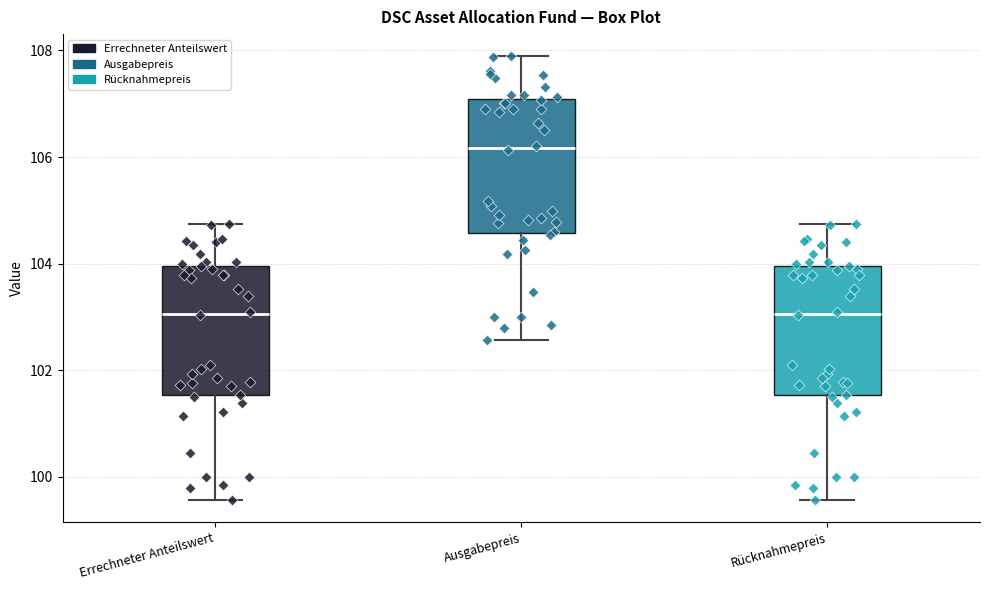

Reading left to right, read every box against the y-axis: the position of its median line, the range the box covers, and the ends of its whiskers. The values are not printed on the chart, so give them approximately, as read against the axis.

Errechneter Anteilswert: median 103.0, box 101.6 to 104.0, whiskers 99.6 to 104.8
Ausgabepreis: median 106.2, box 104.6 to 107.0, whiskers 102.6 to 107.8
Rücknahmepreis: median 103.0, box 101.6 to 104.0, whiskers 99.6 to 104.8